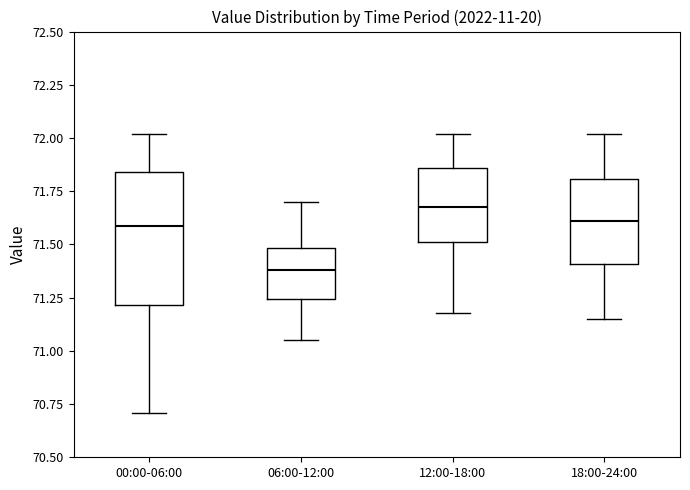

Which box is the tallest, from its lower edge to its upper edge?

00:00-06:00